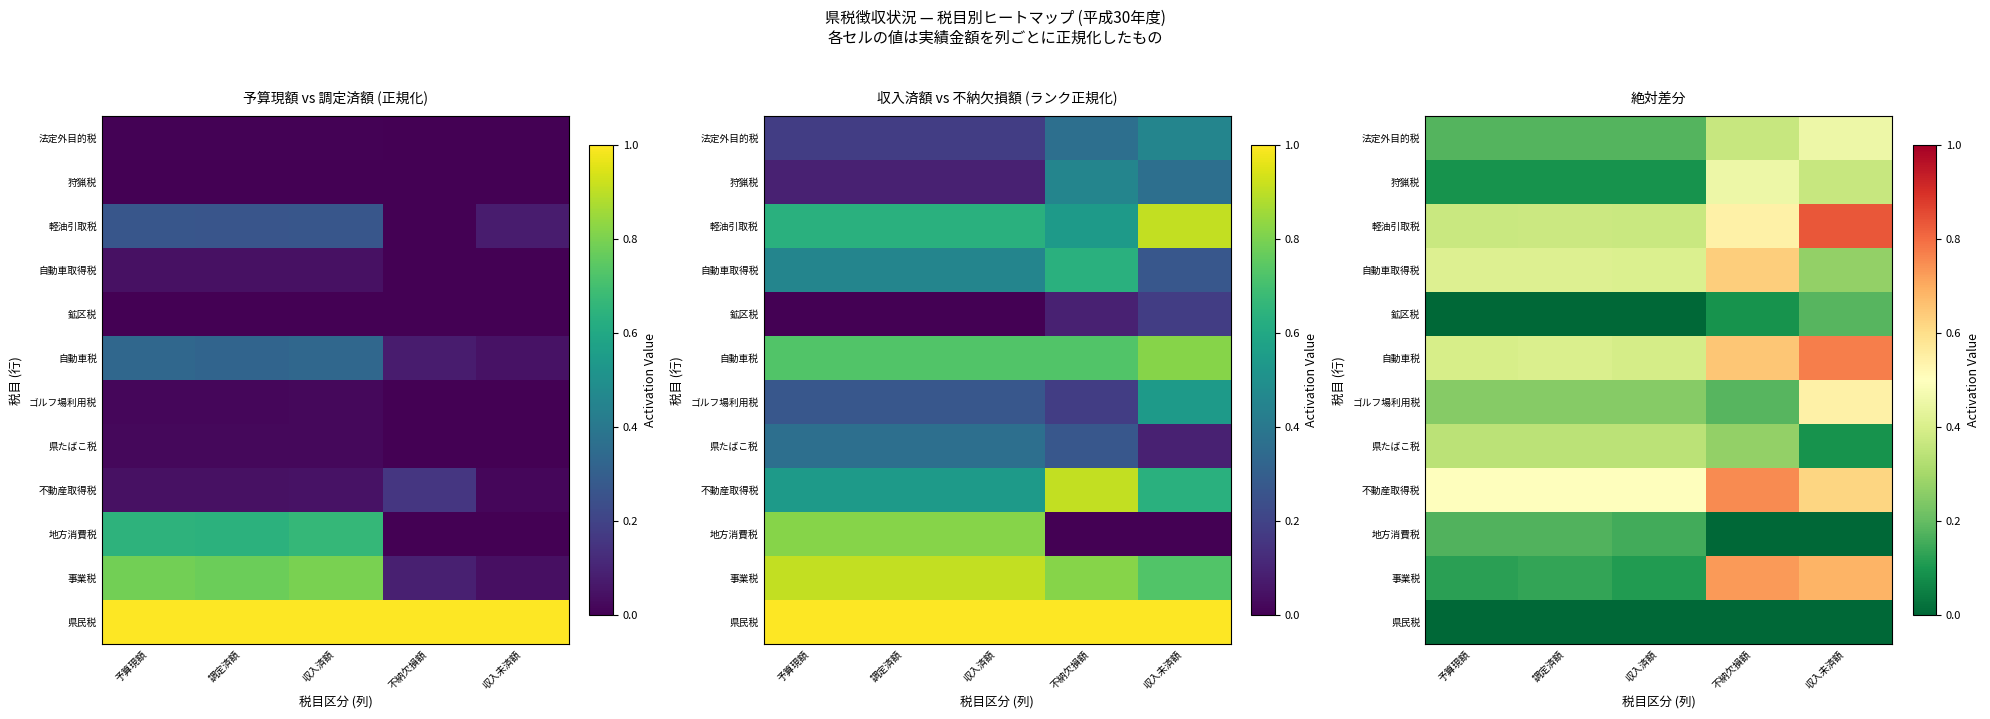

At which category does the chart reach its minimum across all series?

予算現額